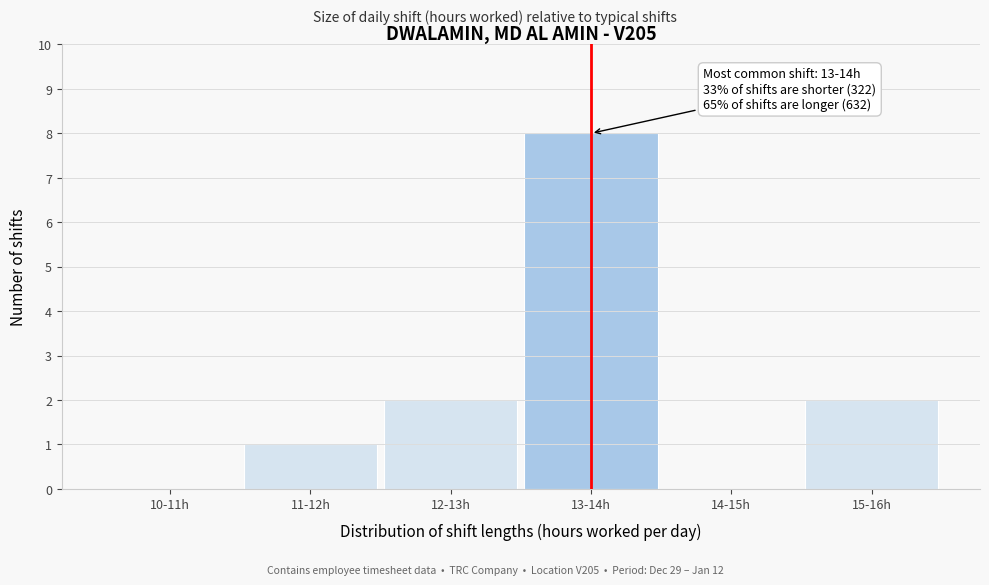

Reading right to left, list all the values displayed in this chart.

15-16h=2	14-15h=0	13-14h=8	12-13h=2	11-12h=1	10-11h=0